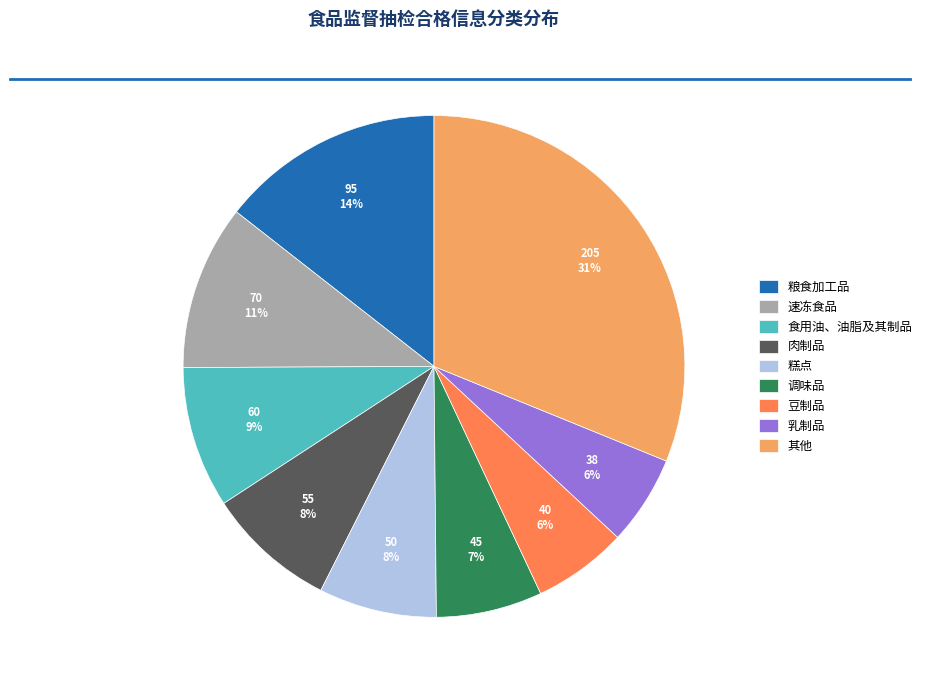

The 粮食加工品 slice represents 4% of the pie. True or false?

False